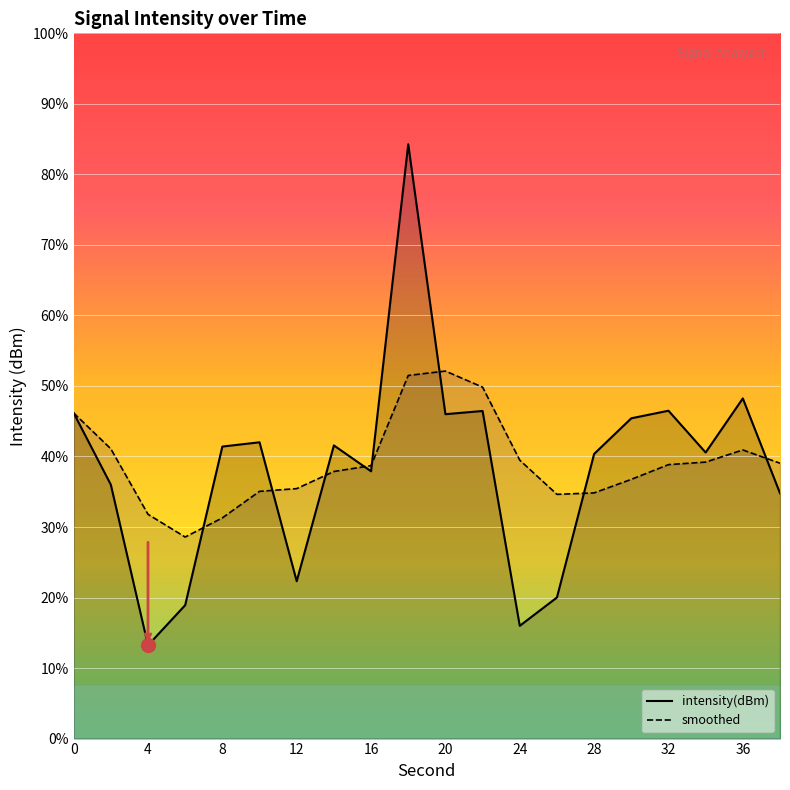

Rank the series by their maximum value, from highest to lowest.

intensity(dBm), smoothed